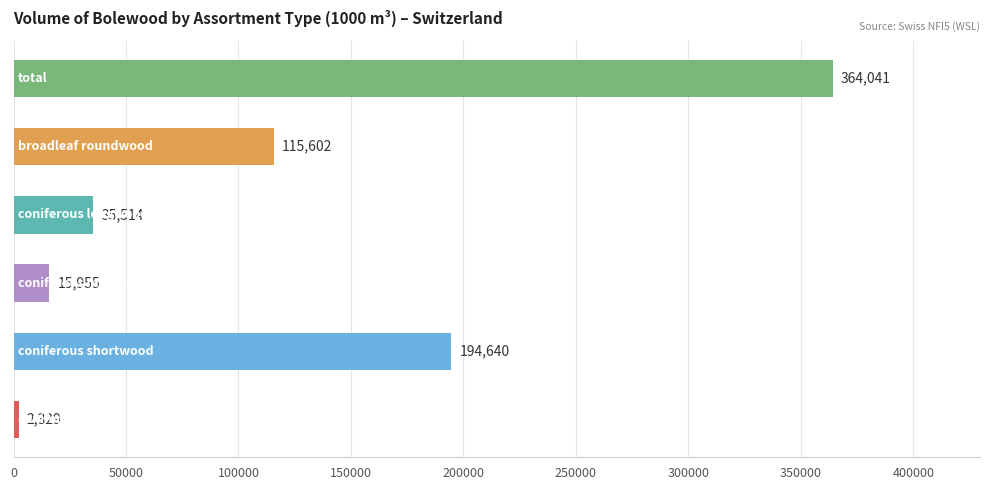

What is the smallest value displayed?

2329